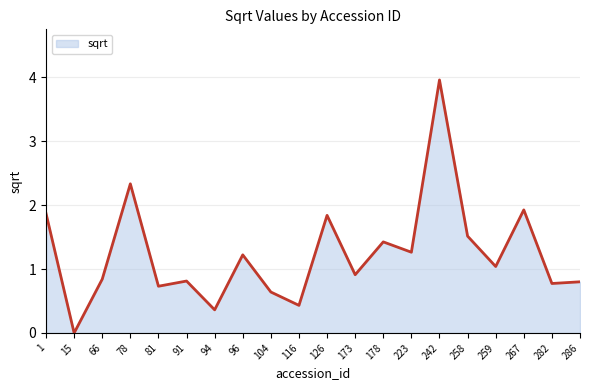

What is the sum of all values?

24.7